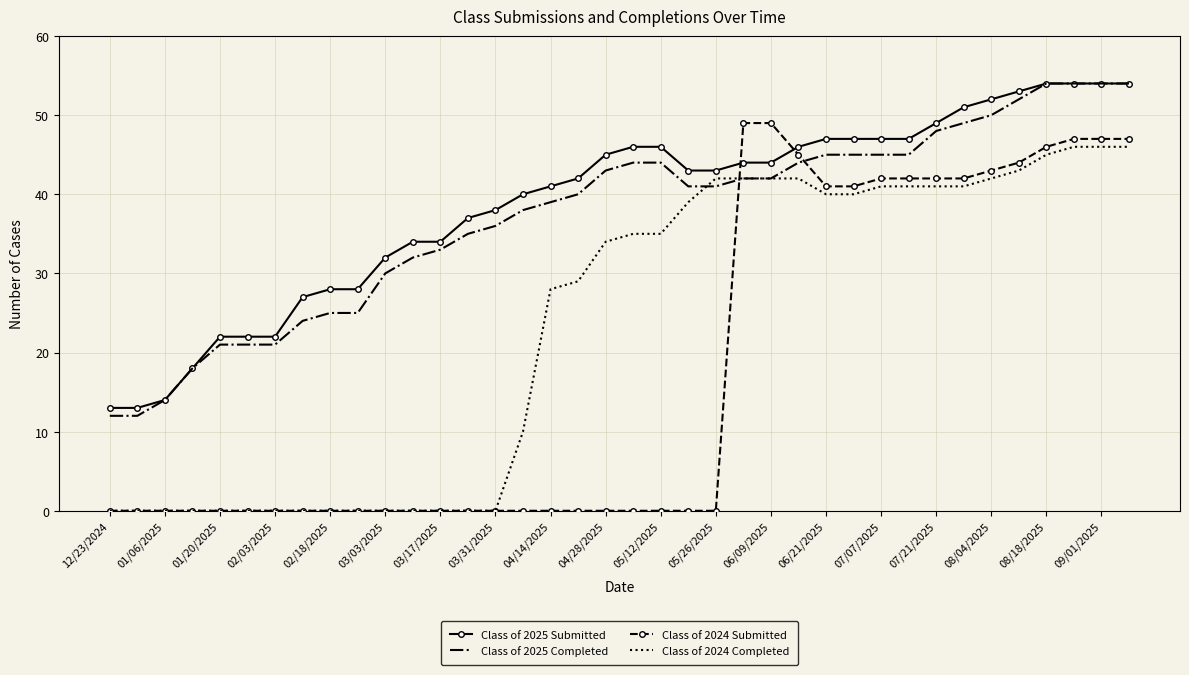

How many values in the Class of 2024 Completed series are below 35?

19